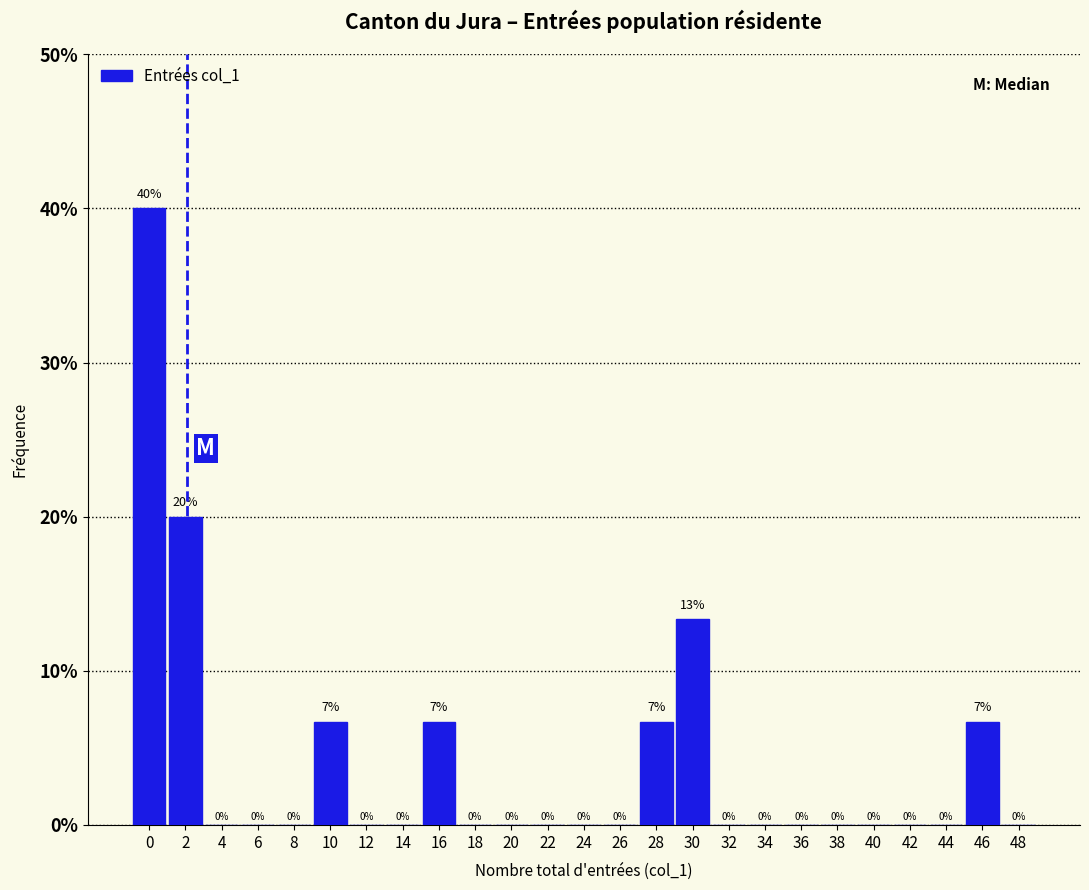

Which has a higher value, 28 or 14?

28